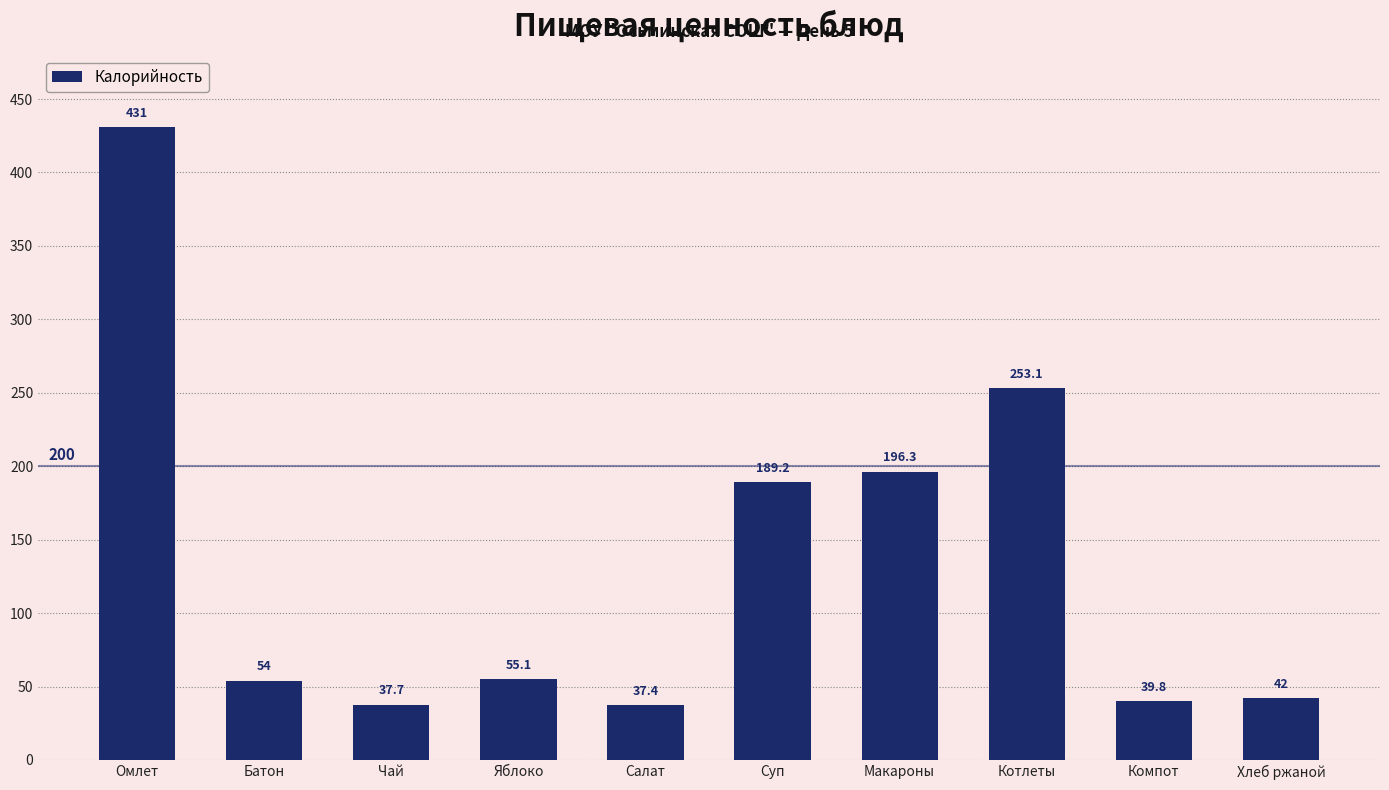

What is the difference between the values at Чай and Суп?

151.5